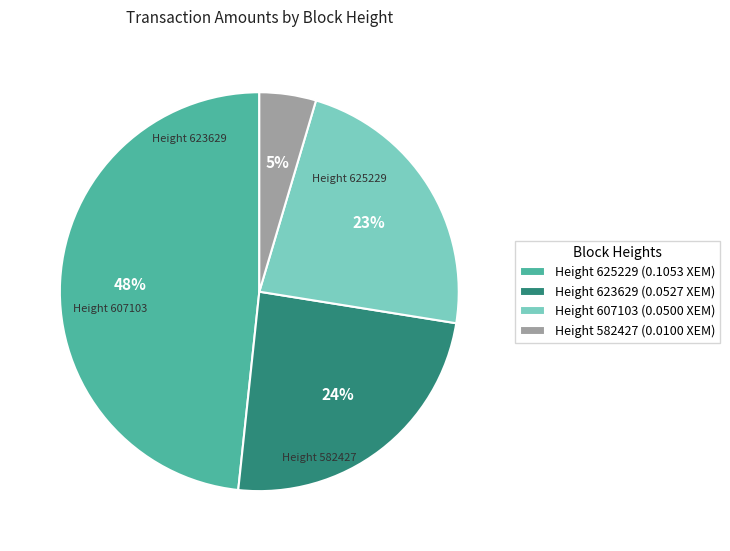

Does Height 582427 (0.0100 XEM) represent more than half of the total?

No